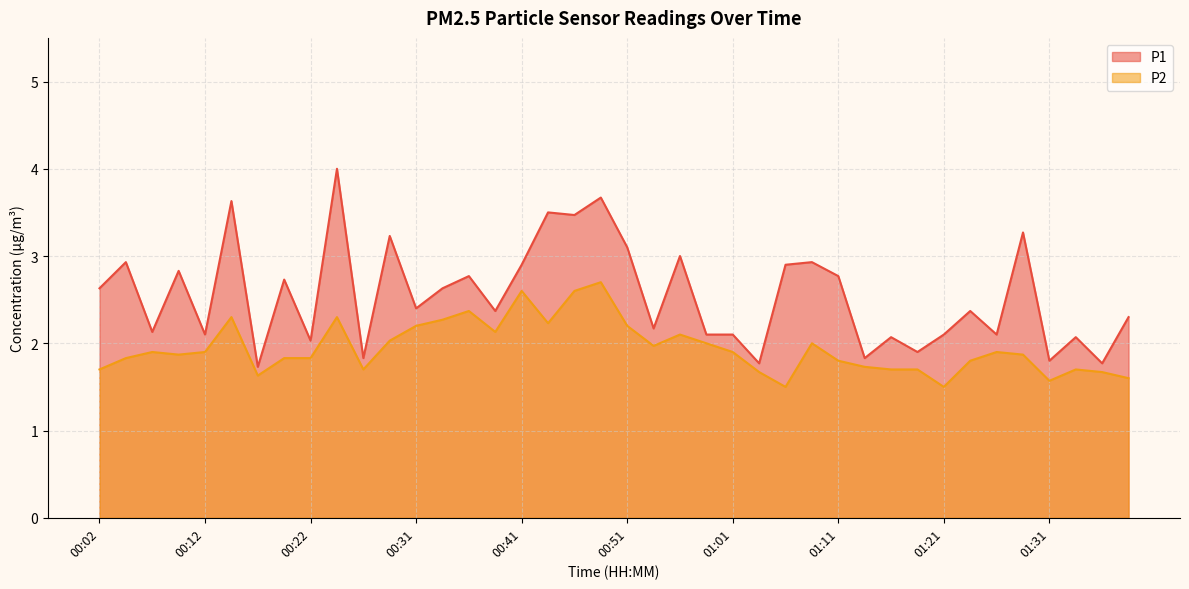

Between 00:04 and 01:39, which is larger?

00:04